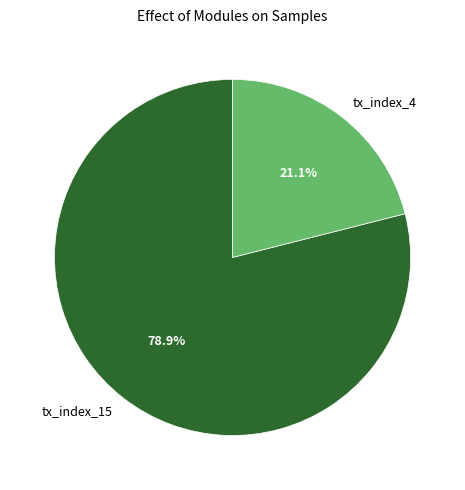

The tx_index_15 slice represents 69% of the pie. True or false?

False